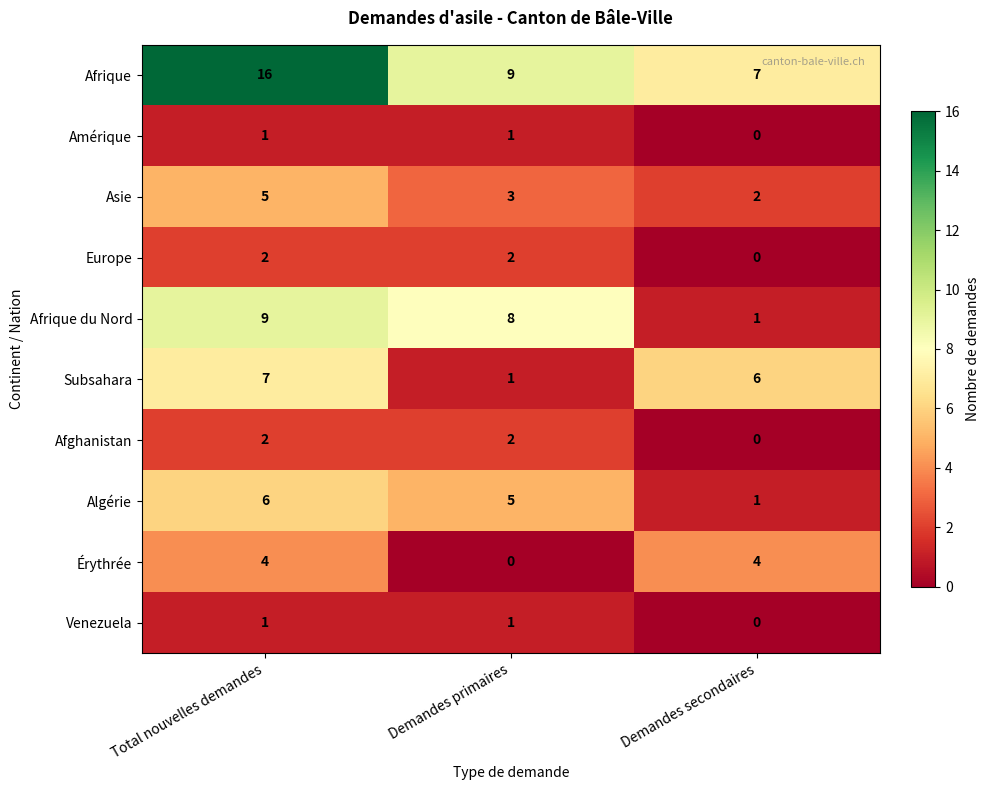

The value of Asie at Demandes primaires is 3. True or false?

True